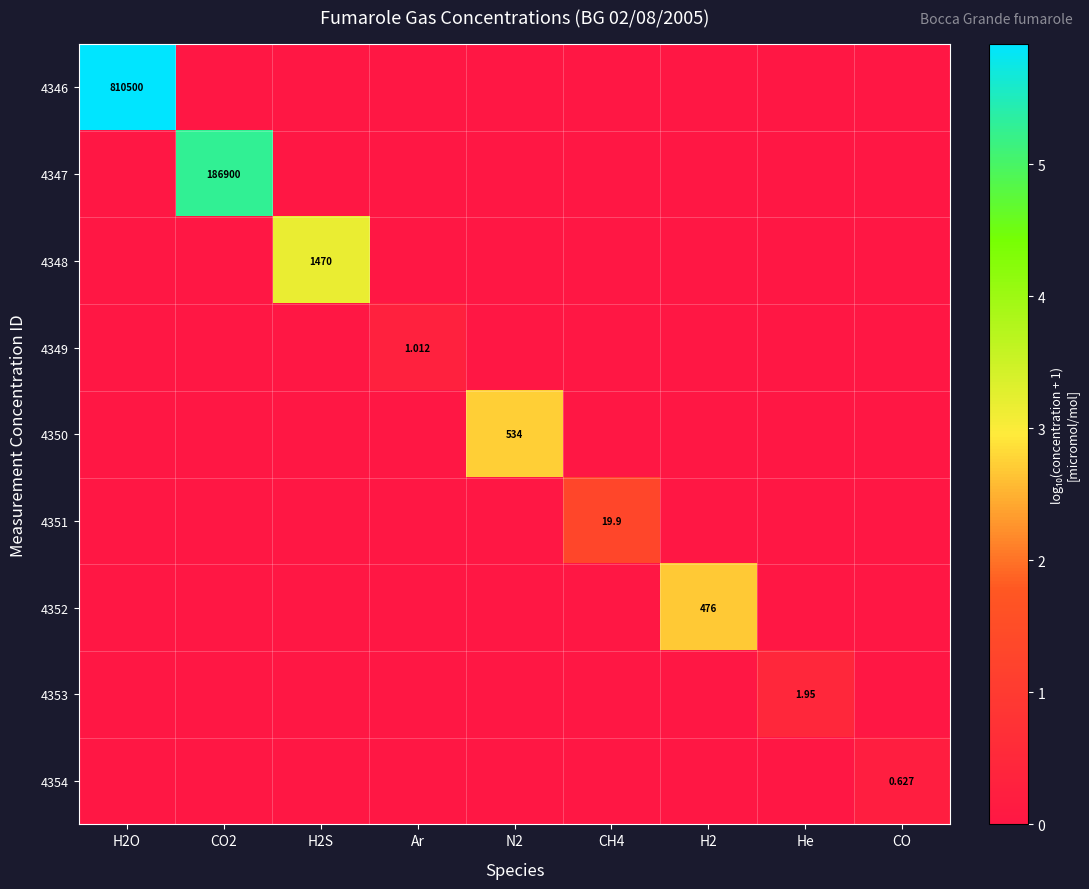

Between CO and CH4, which is larger?

CO